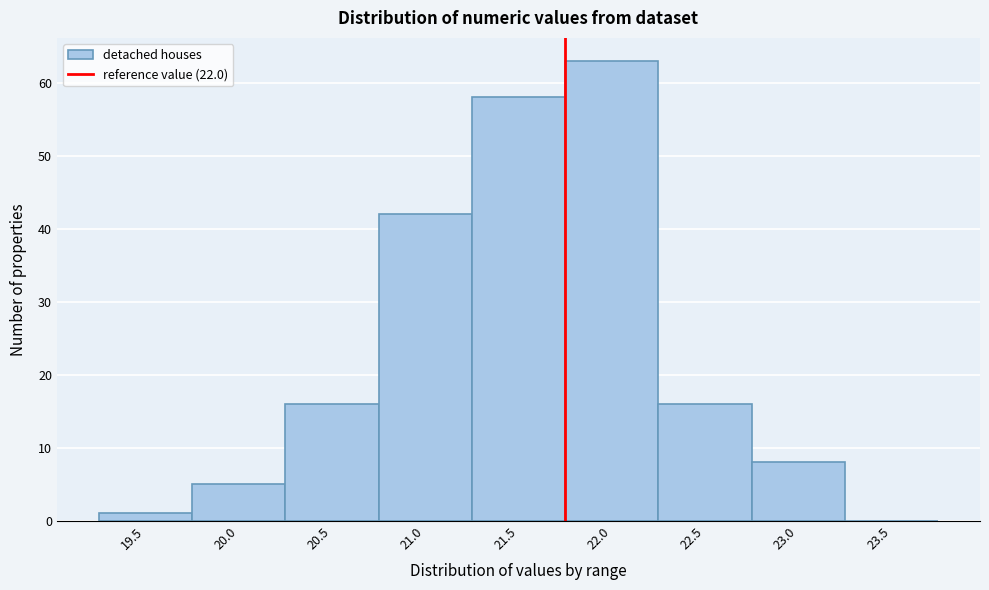

Reading left to right, transcribe all the data shown in this chart.

19.5=1	20.0=5	20.5=16	21.0=42	21.5=58	22.0=63	22.5=16	23.0=8	23.5=0